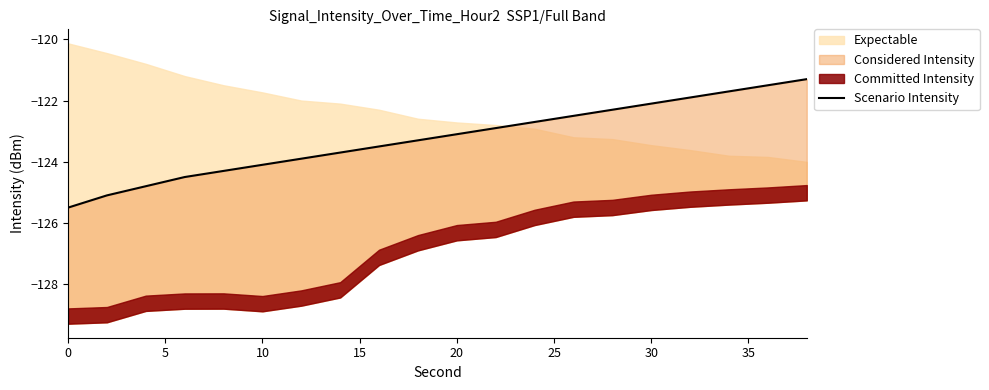

The value at 14 is -199.0. True or false?

False